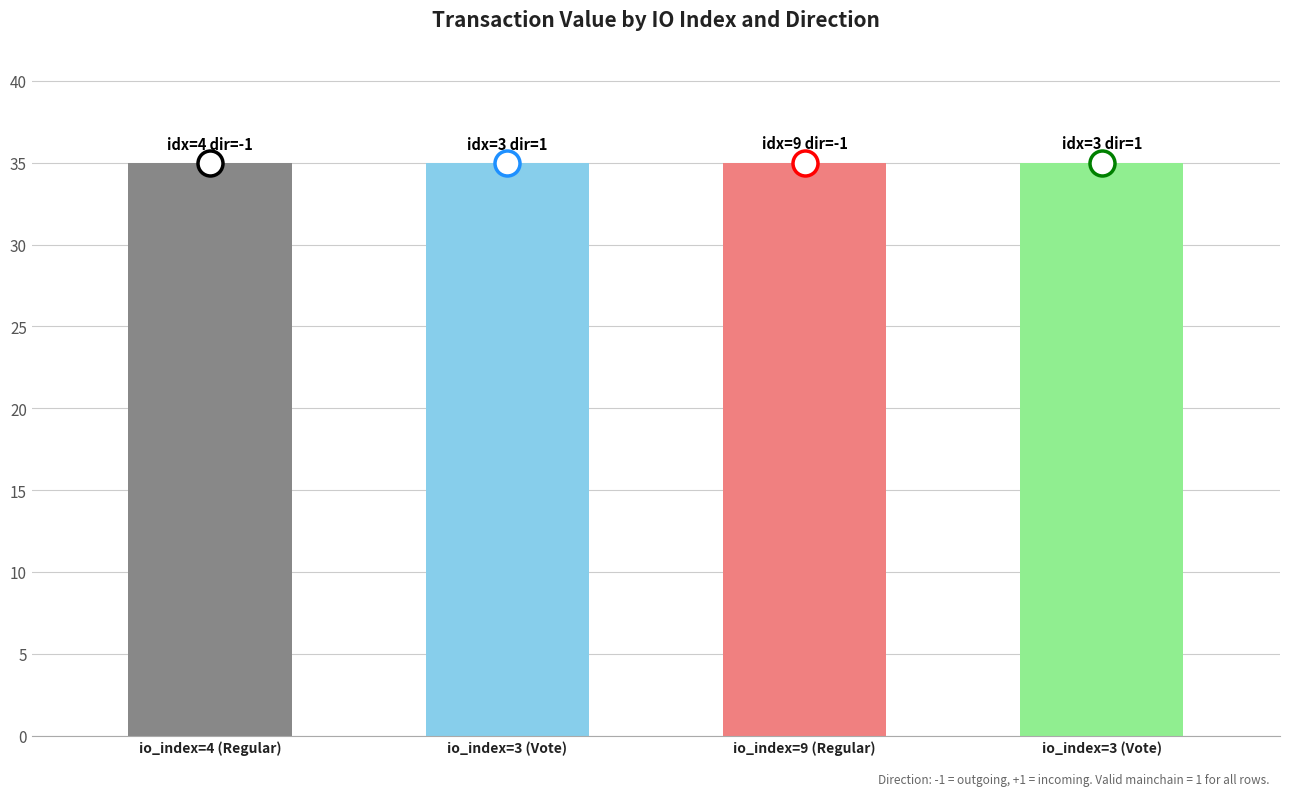

The value at io_index=3 (Vote) is 35.0. True or false?

True